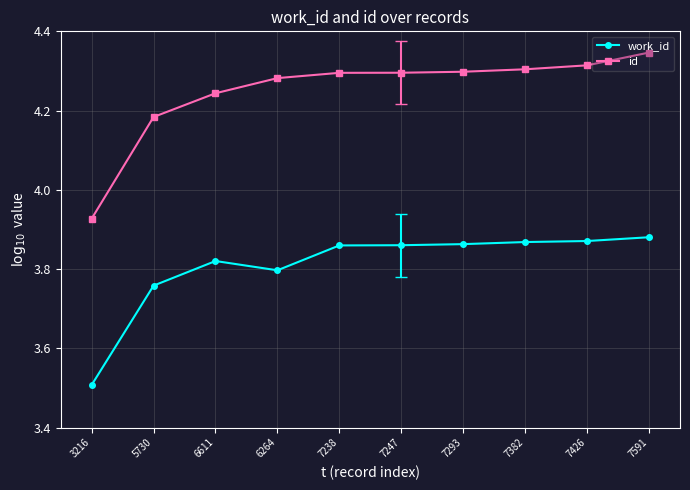

The id series shows 7.0 at 6611. True or false?

False